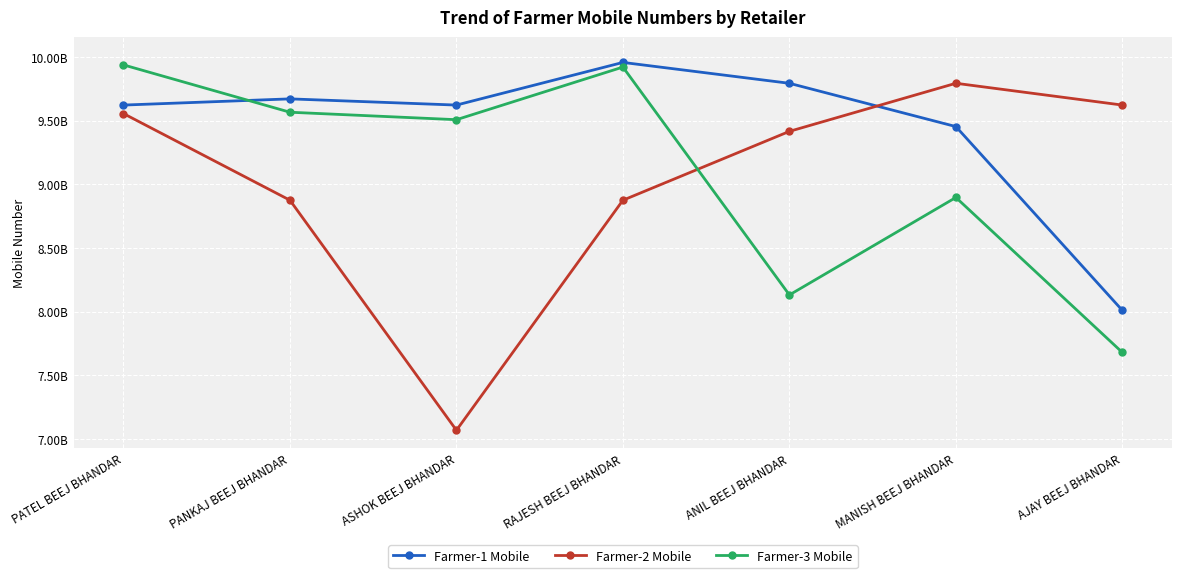

Which series changed the most between ASHOK BEEJ BHANDAR and ANIL BEEJ BHANDAR?

Farmer-2 Mobile